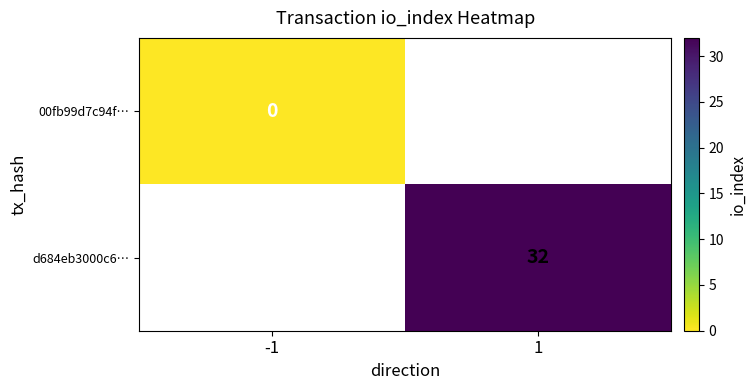

The value of d684eb3000c6… at 1 is 53. True or false?

False